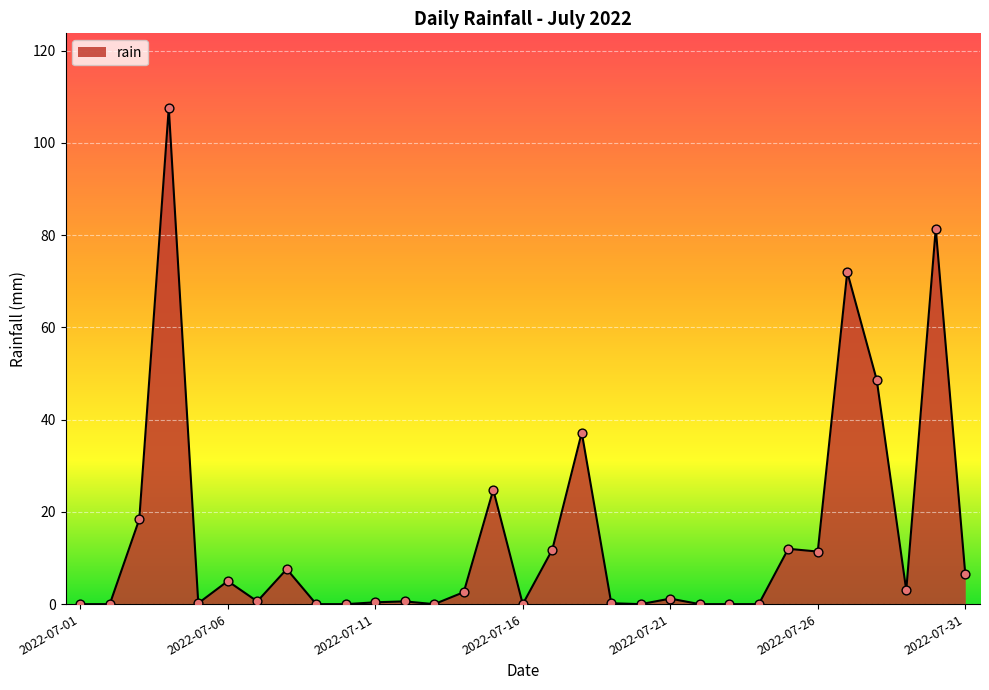

What is the difference between the maximum and minimum values?

107.6